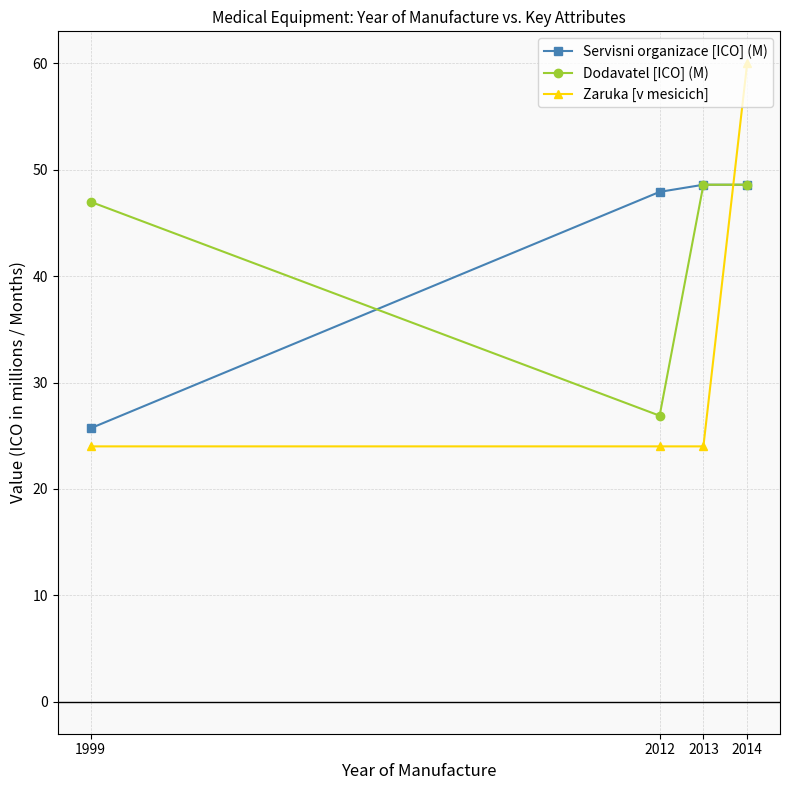

What is the value of the Servisni organizace [ICO] (M) point at the 3rd from the left?

48.6